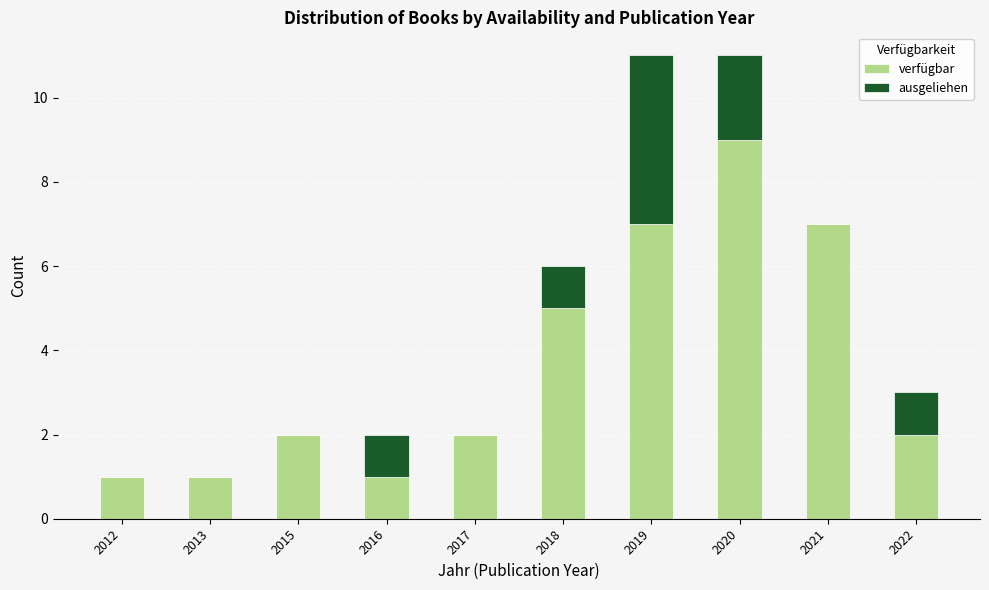

Are the bars grouped side by side (vs. stacked)?

No